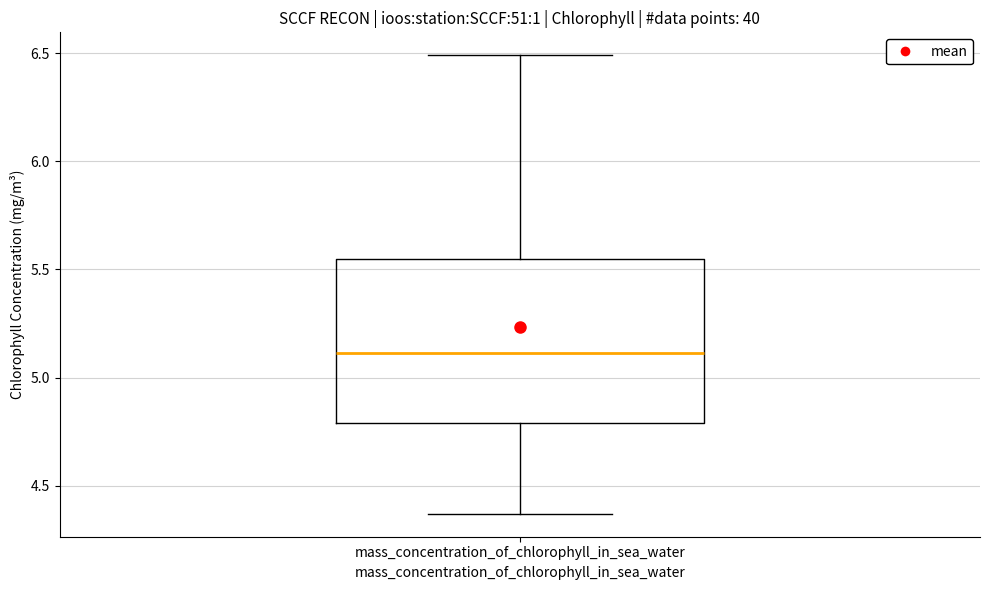

Where does the median line of the box for mass_concentration_of_chlorophyll_in_sea_water sit on the y-axis? The values are not printed on the chart, so give them approximately, as read against the axis.

5.10